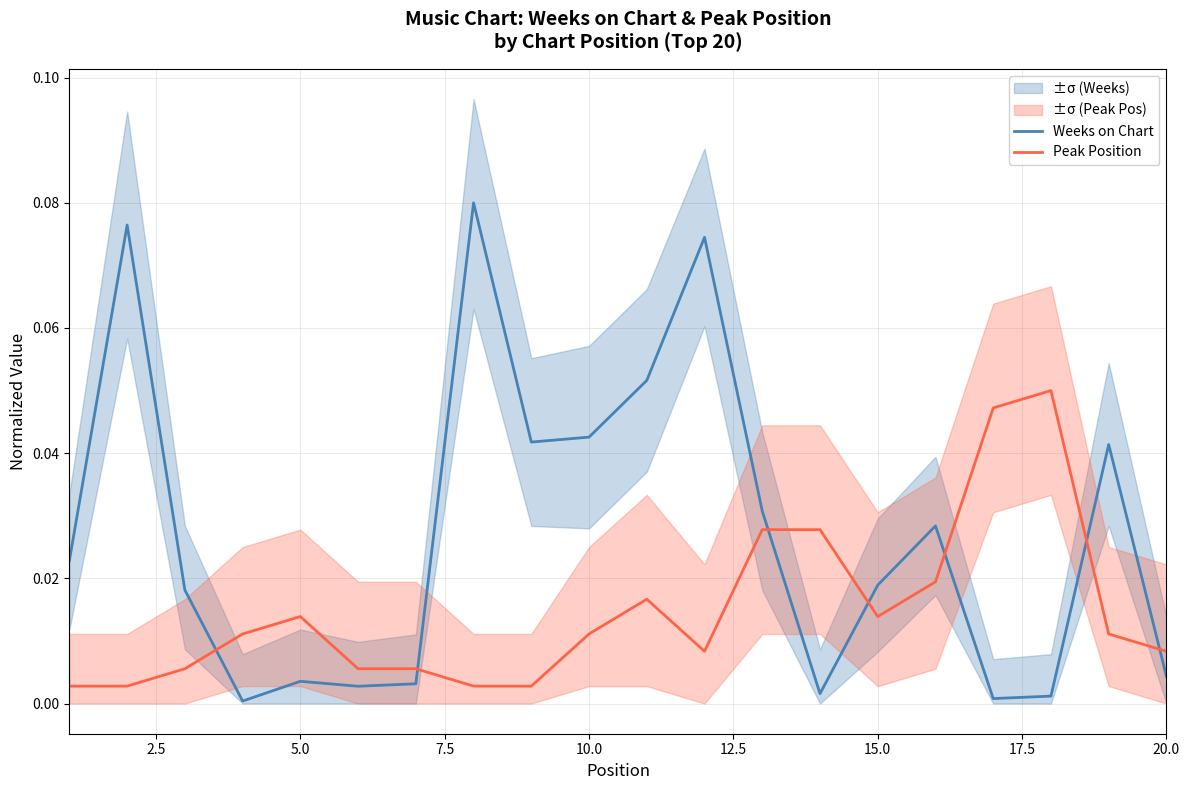

After their last crossing, which series has the higher values: Weeks on Chart or Peak Position?

Peak Position